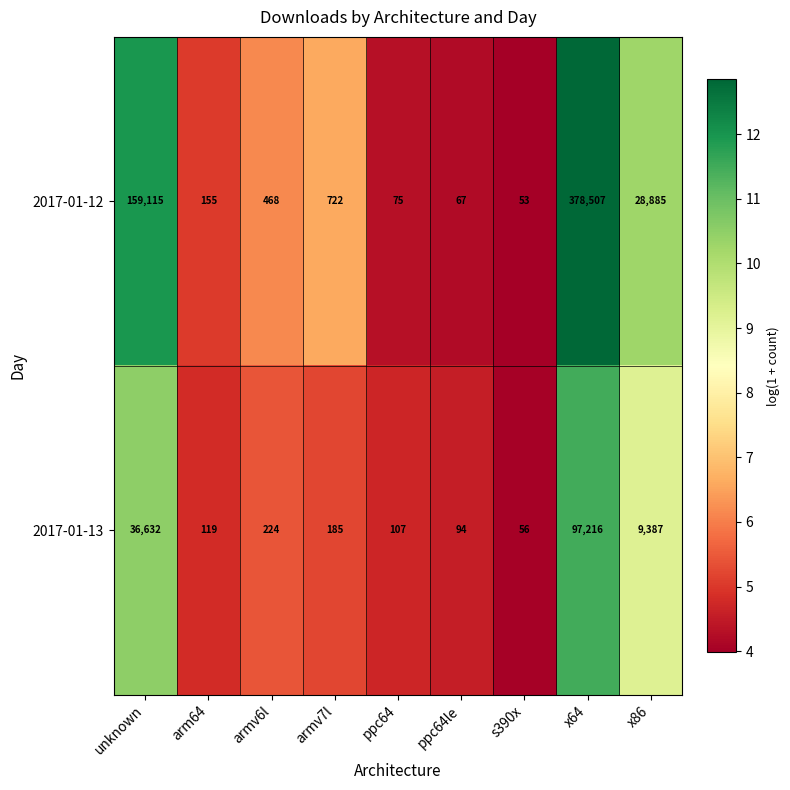

What is the difference between the 2017-01-13 values at ppc64 and arm64?

12